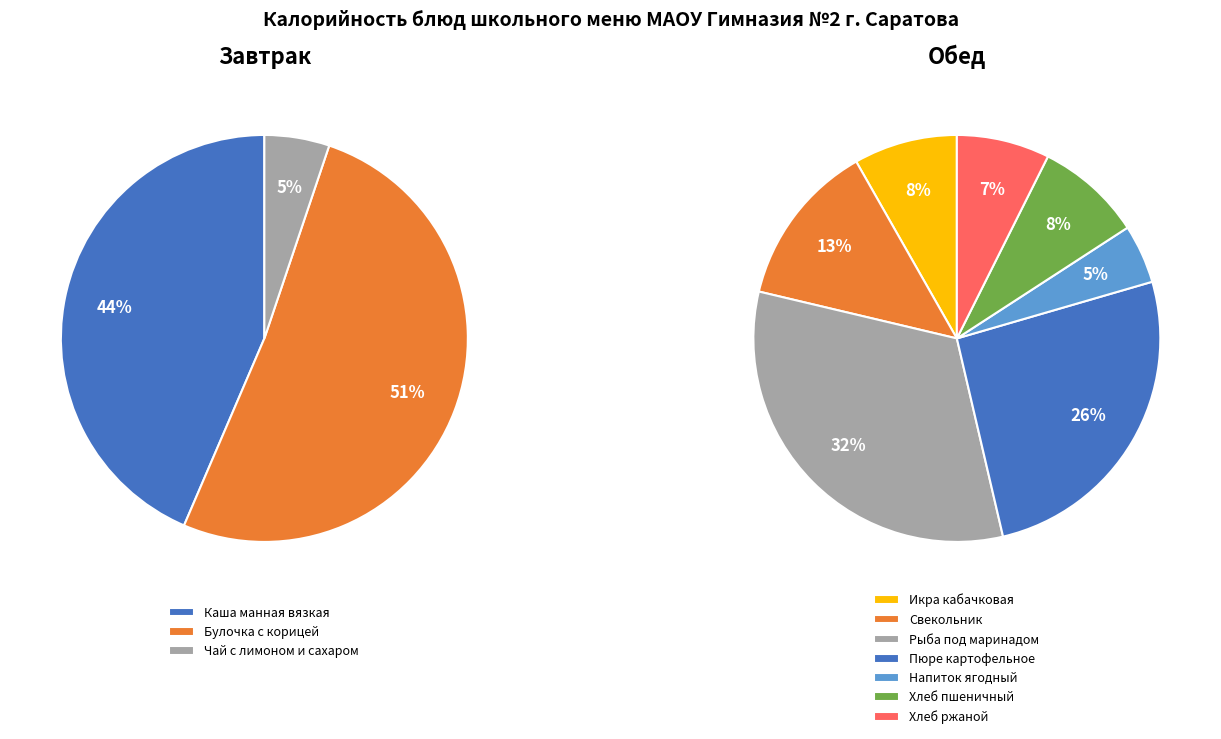

Count the number of slices in the pie.

10